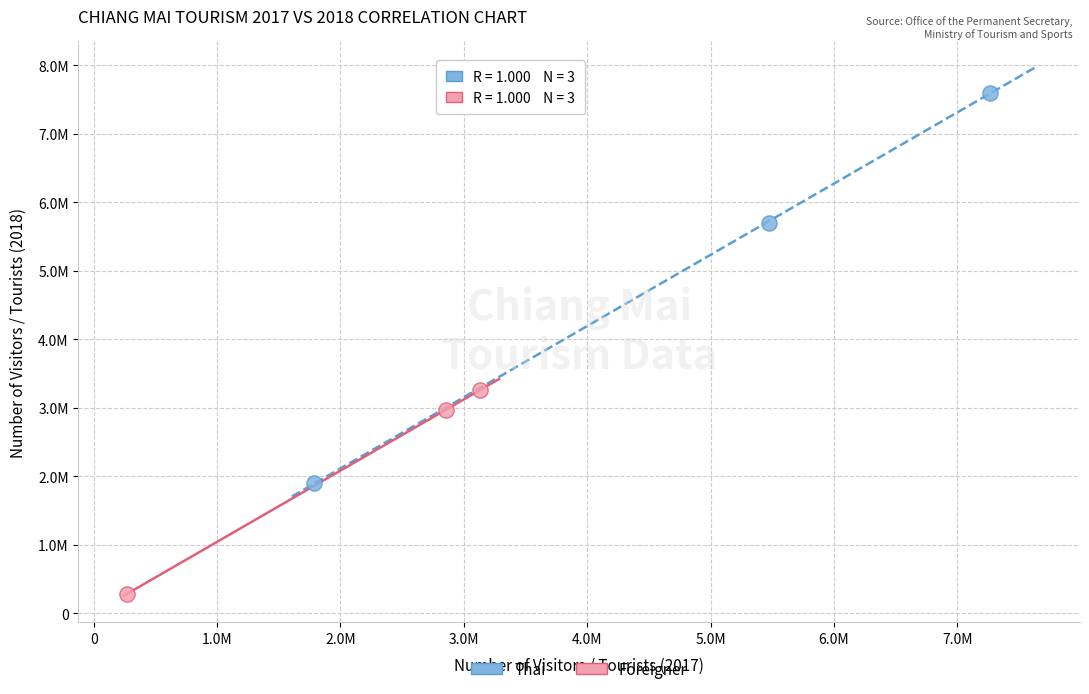

Which series has the widest spread of Y values?

Thai